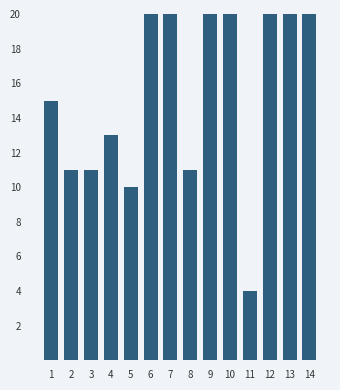

What is the sum of the values at 4 and 3?

24